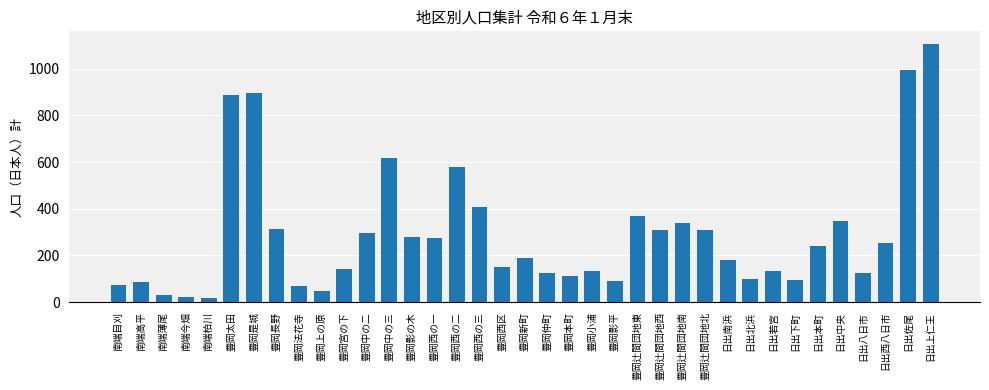

The chart shows a value of 682 at 豊岡西の三. True or false?

False